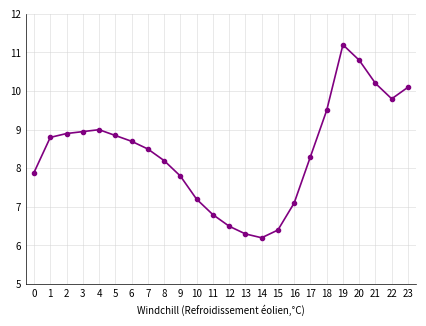

What is the value of the 2nd point from the left?

8.8